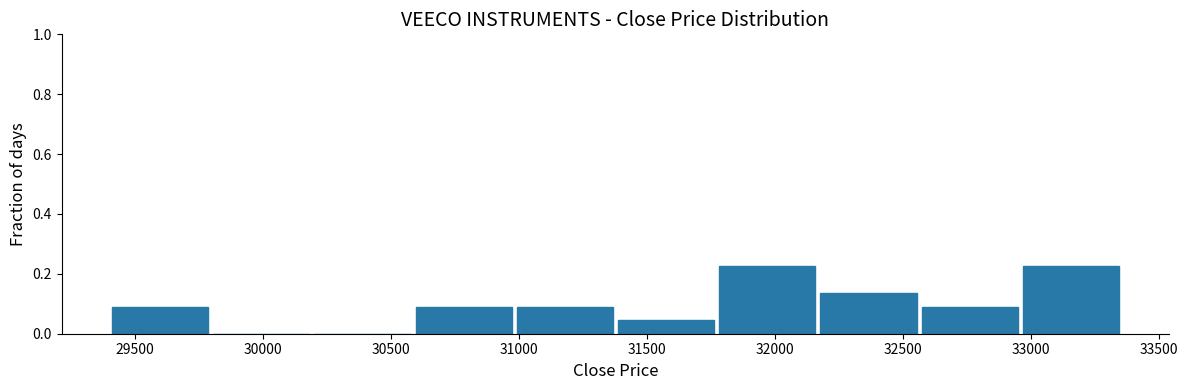

Reading left to right, list every bar in this chart as the range it spans on the x-axis followed by its height. Neither the bar edges nor the heights are printed on the chart, so give them approximately, as read against the axes.

29400 to 29800: 0.10
29800 to 30200: 0
30200 to 30600: 0
30600 to 31000: 0.10
31000 to 31400: 0.10
31400 to 31800: 0.04
31800 to 32200: 0.22
32200 to 32550: 0.14
32550 to 32950: 0.10
32950 to 33350: 0.22